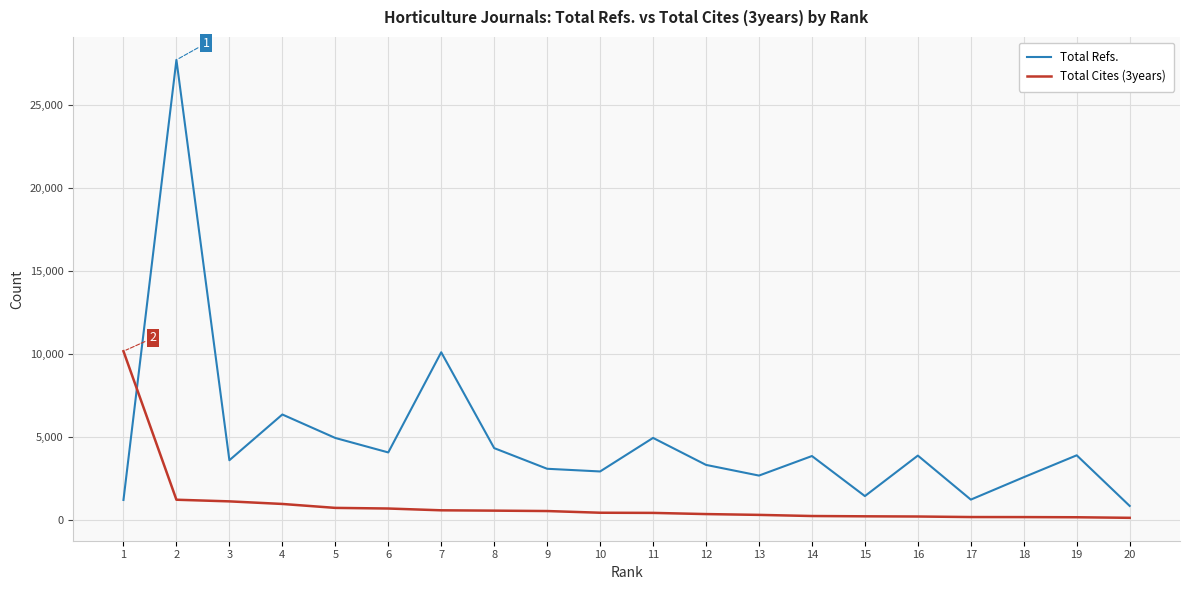

At how many categories does at least one series exceed 11241?

1